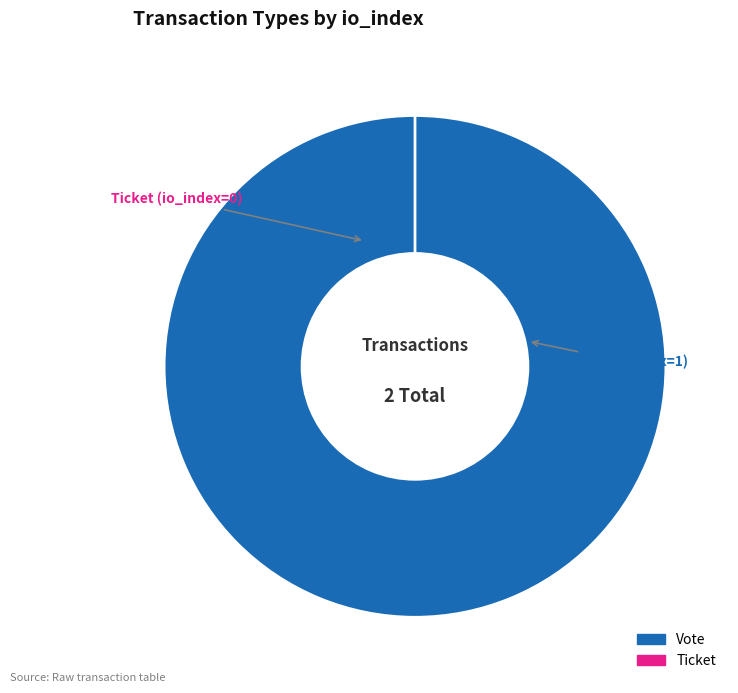

To the nearest percent, what is the difference between the Vote and Ticket slice percentages?

100%